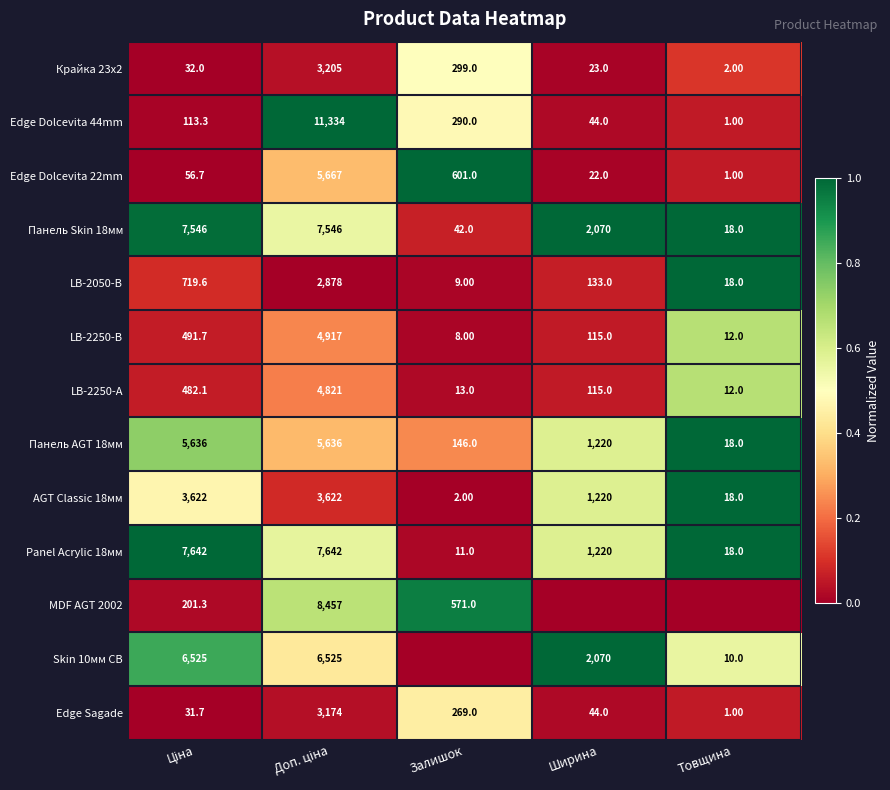

What is the sum of all LB-2250-В values?

5543.7